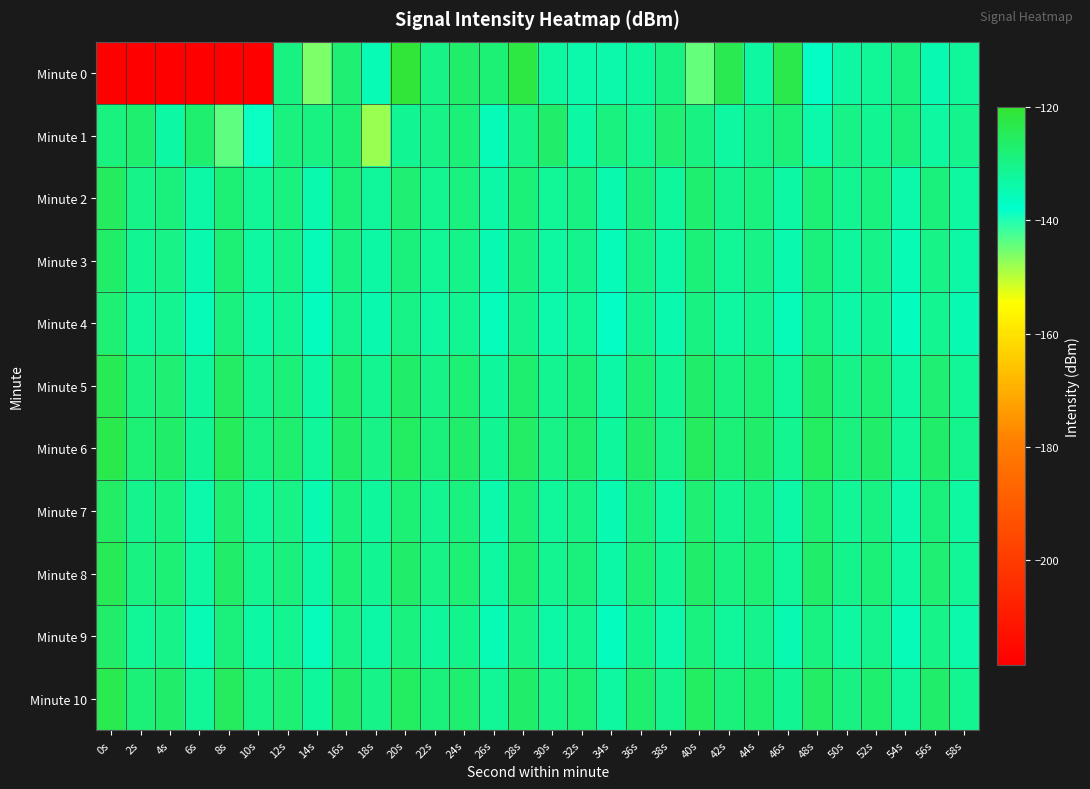

Between 4s and 22s, which is larger?

22s